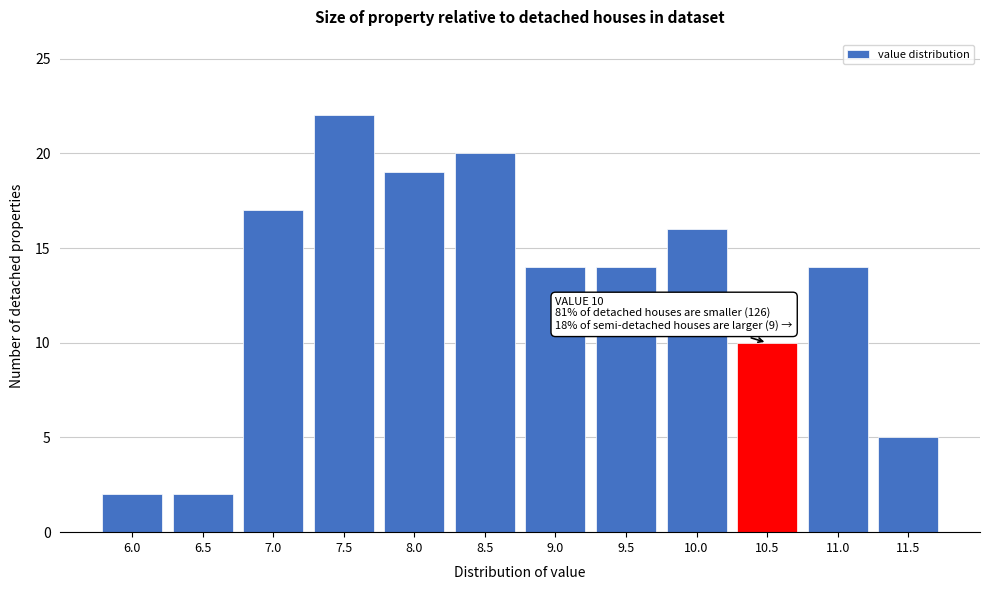

Reading right to left, extract all data points from this chart.

11.5=5	11.0=14	10.5=10	10.0=16	9.5=14	9.0=14	8.5=20	8.0=19	7.5=22	7.0=17	6.5=2	6.0=2